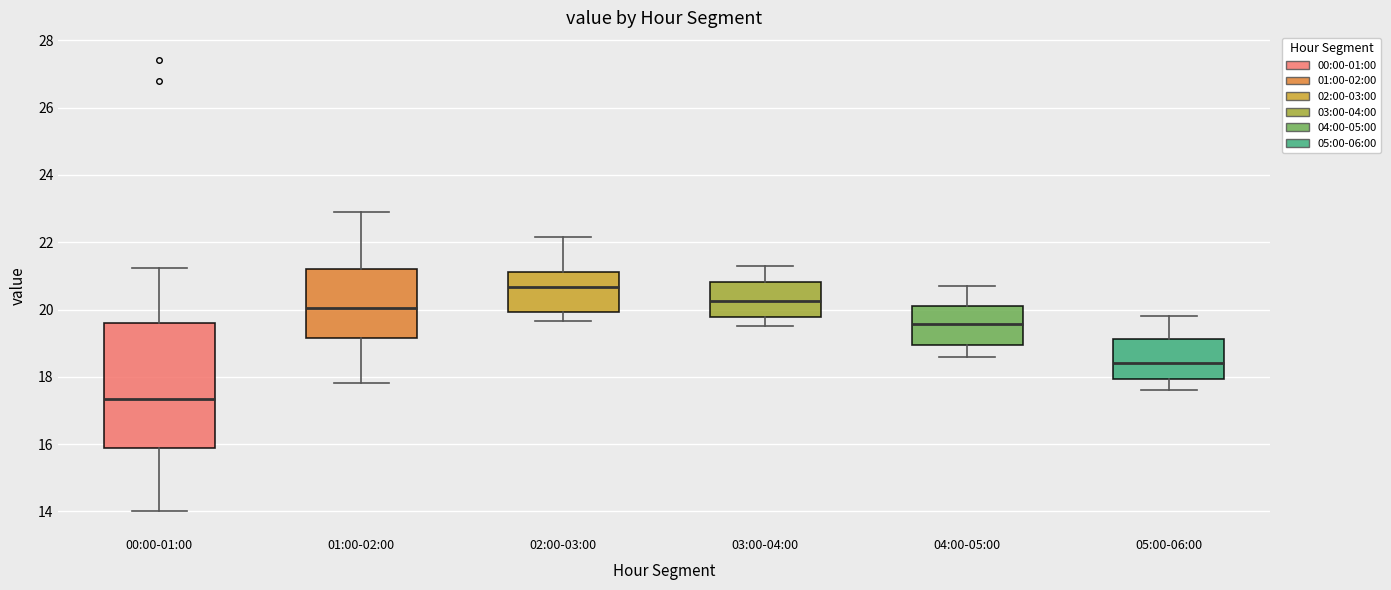

Reading left to right, transcribe this box plot: for each box, give where its median line is, the range the box spans, and where its two whiskers end, as read against the y-axis. The values are not printed on the chart, so give them approximately, as read against the axis.

00:00-01:00: median 17.4, box 15.8 to 19.6, whiskers 14.0 to 21.2
01:00-02:00: median 20.0, box 19.2 to 21.2, whiskers 17.8 to 23.0
02:00-03:00: median 20.6, box 20.0 to 21.2, whiskers 19.6 to 22.2
03:00-04:00: median 20.2, box 19.8 to 20.8, whiskers 19.6 to 21.4
04:00-05:00: median 19.6, box 19.0 to 20.2, whiskers 18.6 to 20.8
05:00-06:00: median 18.4, box 18.0 to 19.2, whiskers 17.6 to 19.8